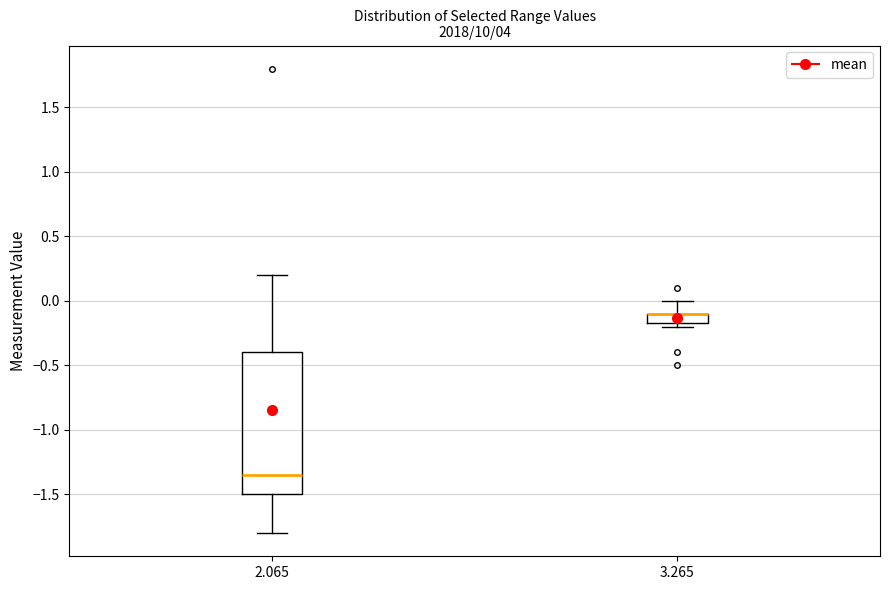

Reading left to right, transcribe this box plot: for each box, give where its median line is, the range the box spans, and where its two whiskers end, as read against the y-axis. The values are not printed on the chart, so give them approximately, as read against the axis.

2.065: median -1.35, box -1.50 to -0.40, whiskers -1.80 to 0.20
3.265: median -0.10 (drawn on the box's upper edge), box -0.15 to -0.10, whiskers -0.20 to 0.00